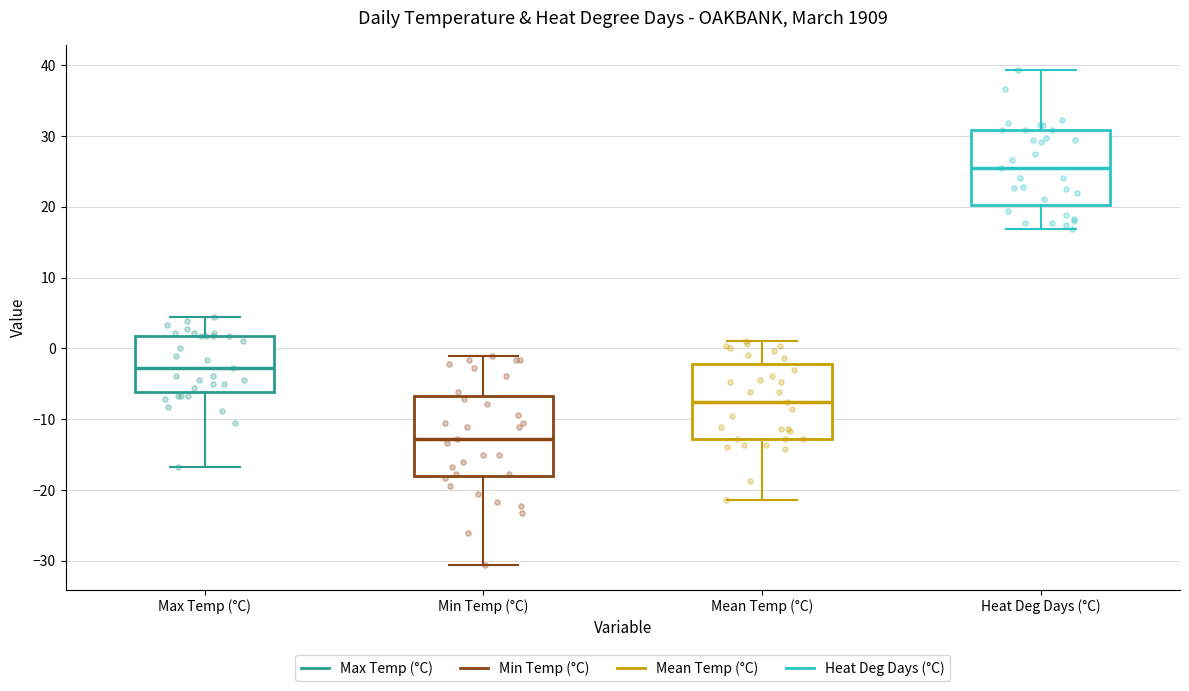

Which box has the lowest median line?

Min Temp (°C)